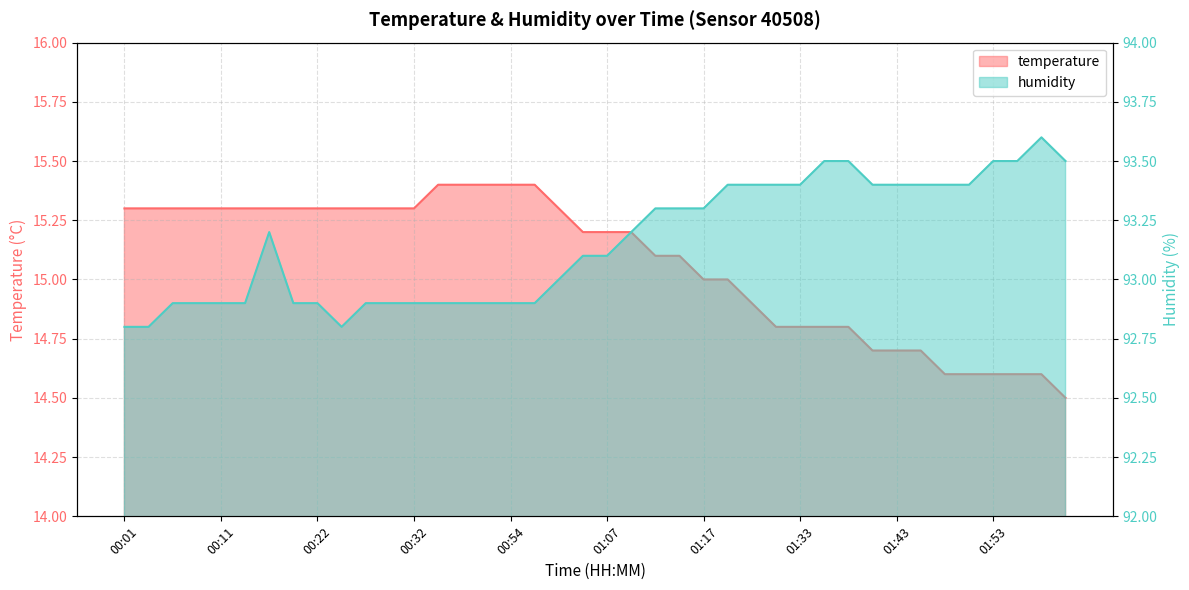

Is the value of humidity at 01:30 greater than the value of temperature at 01:43?

Yes